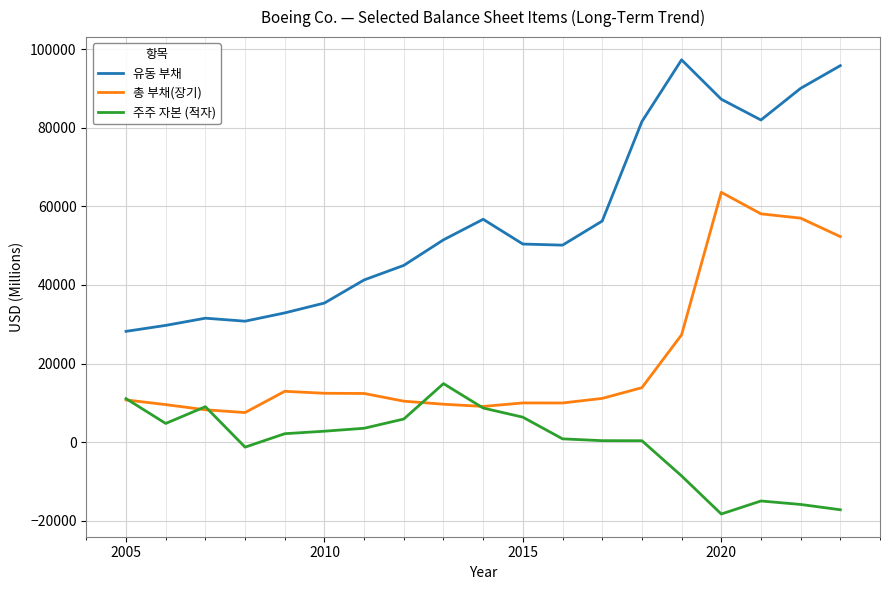

Which series has the widest spread of values?

유동 부채